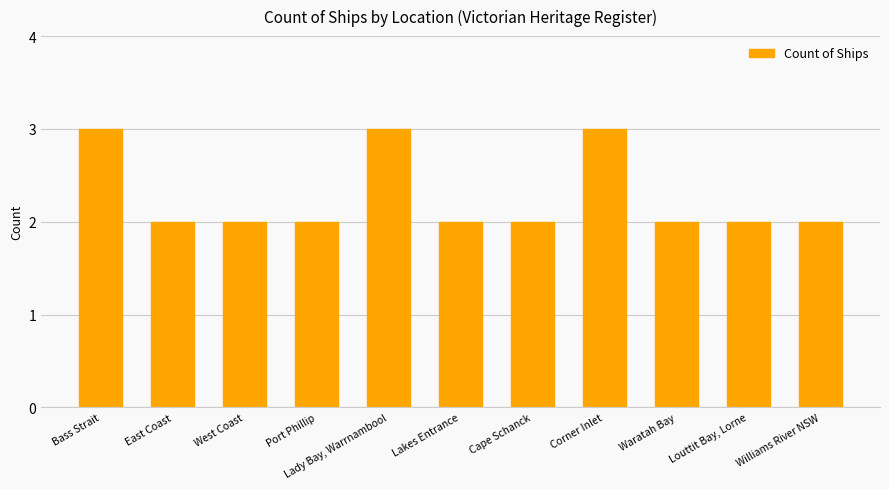

What is the label of the 4th bar from the left?

Port Phillip